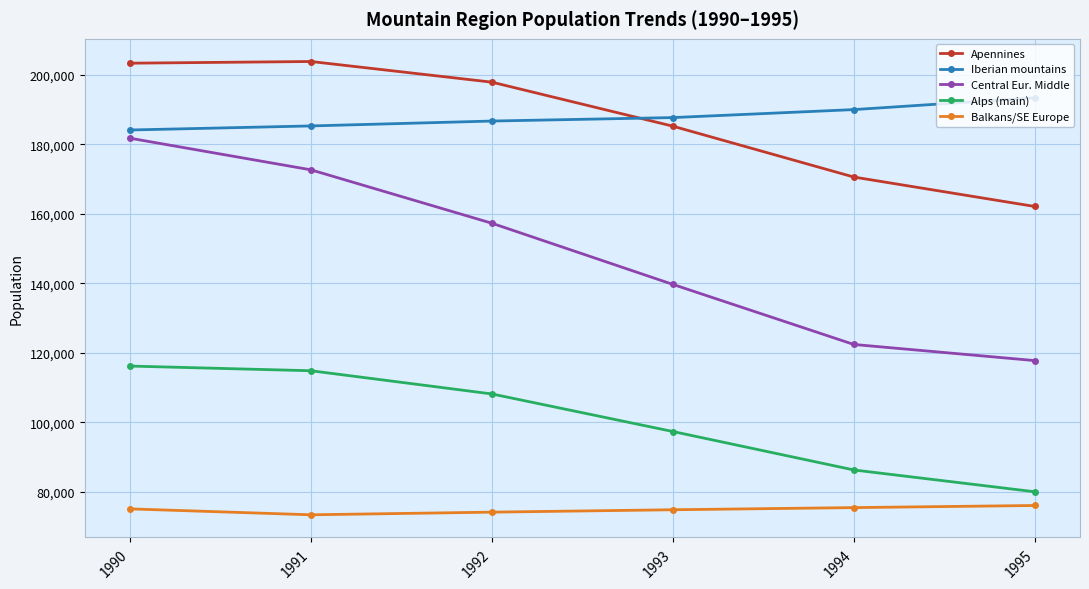

Where is the first local maximum for Apennines?

1991